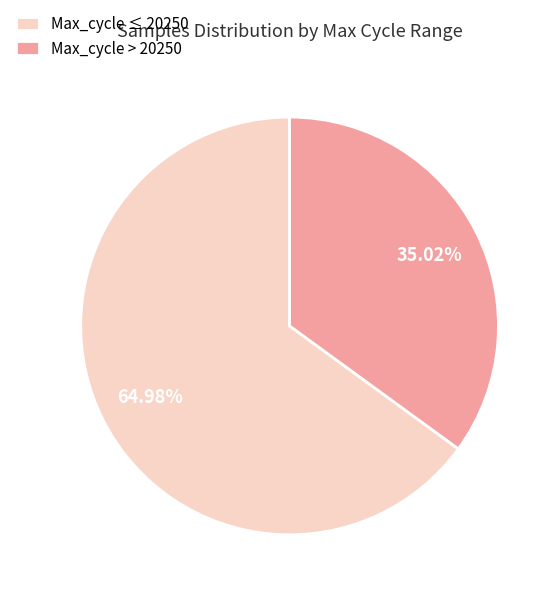

Does any single category account for the majority?

Yes